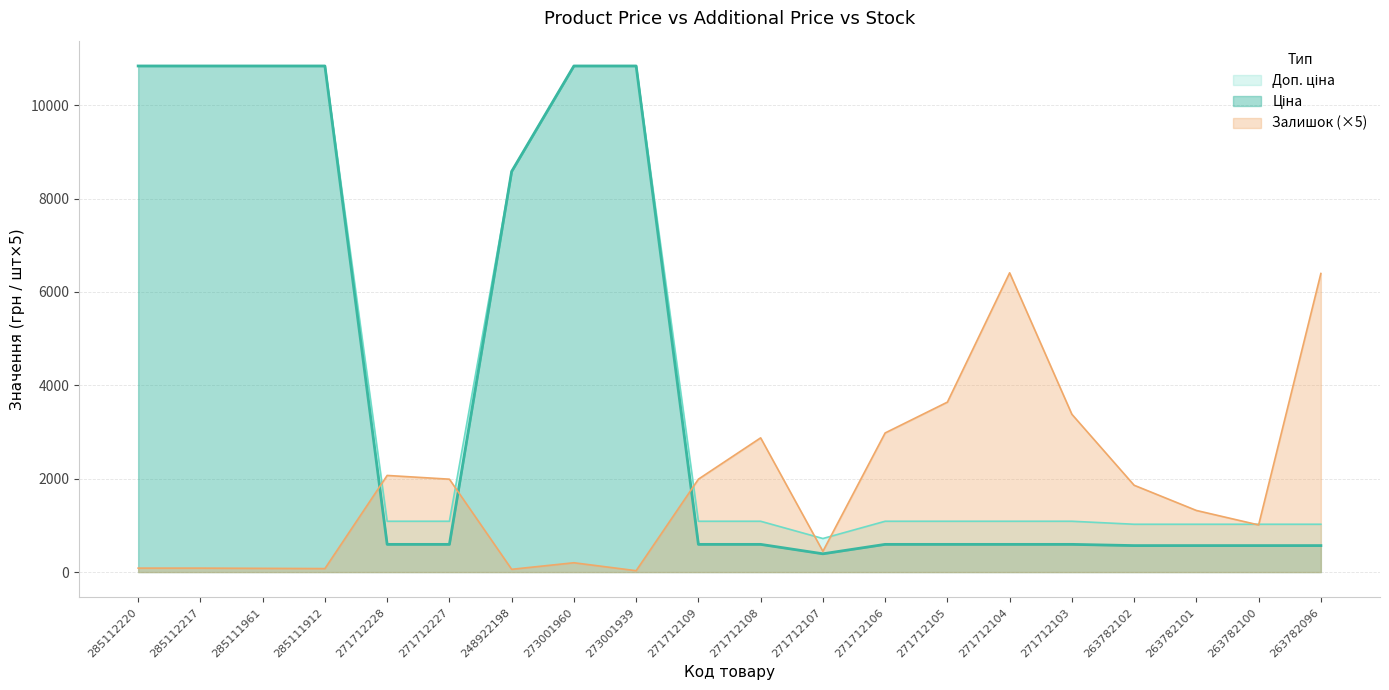

What are all the series names shown in the legend?

Ціна, Доп. ціна, Залишок